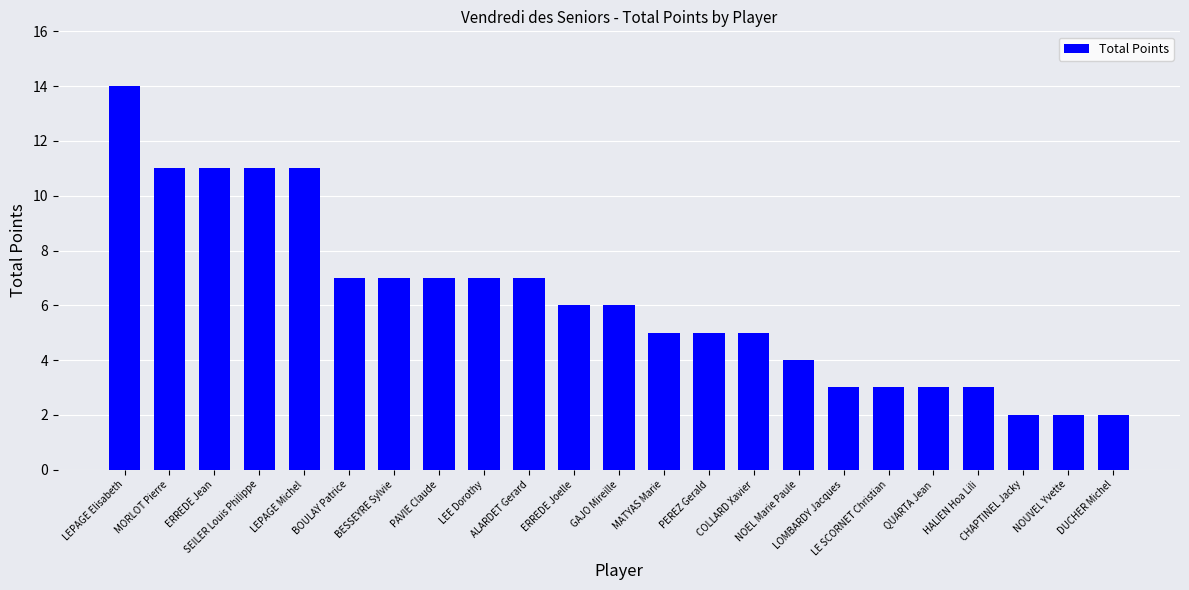

What is the difference between the maximum and minimum values?

12